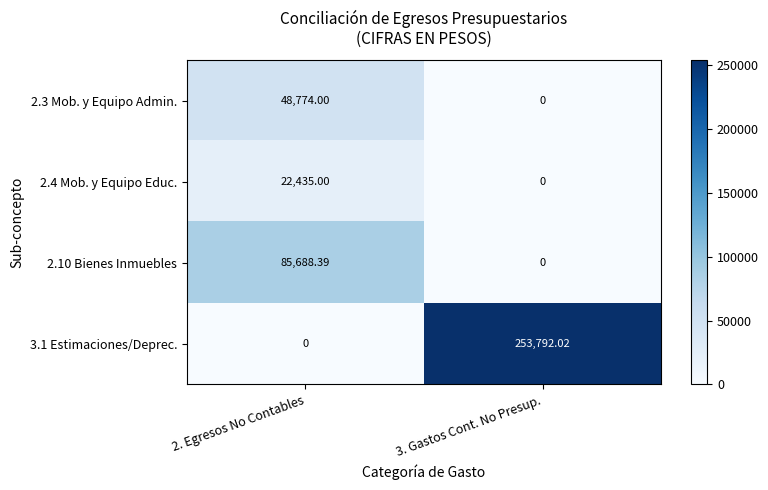

What is the greatest value displayed?

253792.0